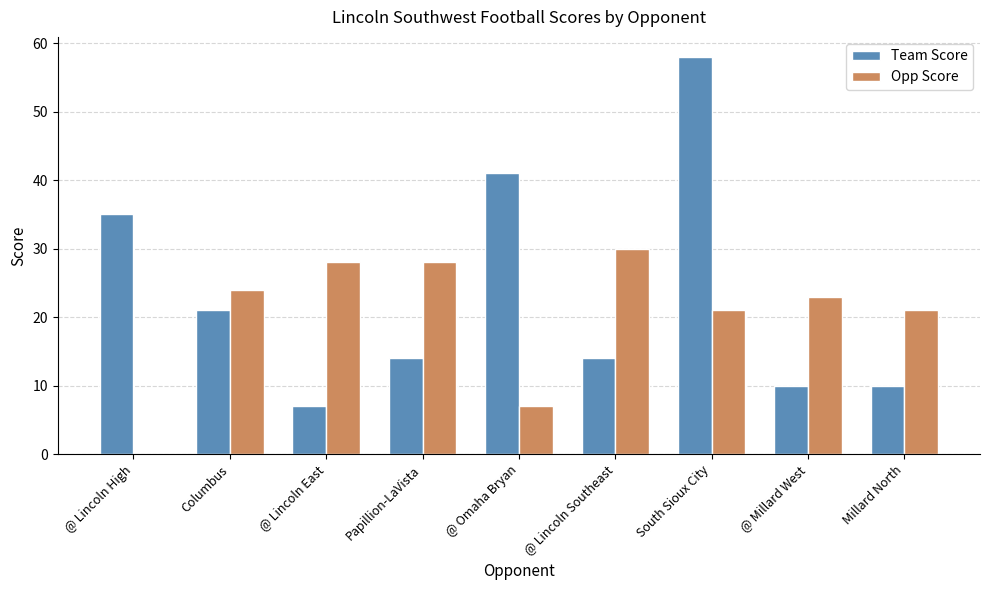

The Team Score series shows 10 at @ Millard West. True or false?

True